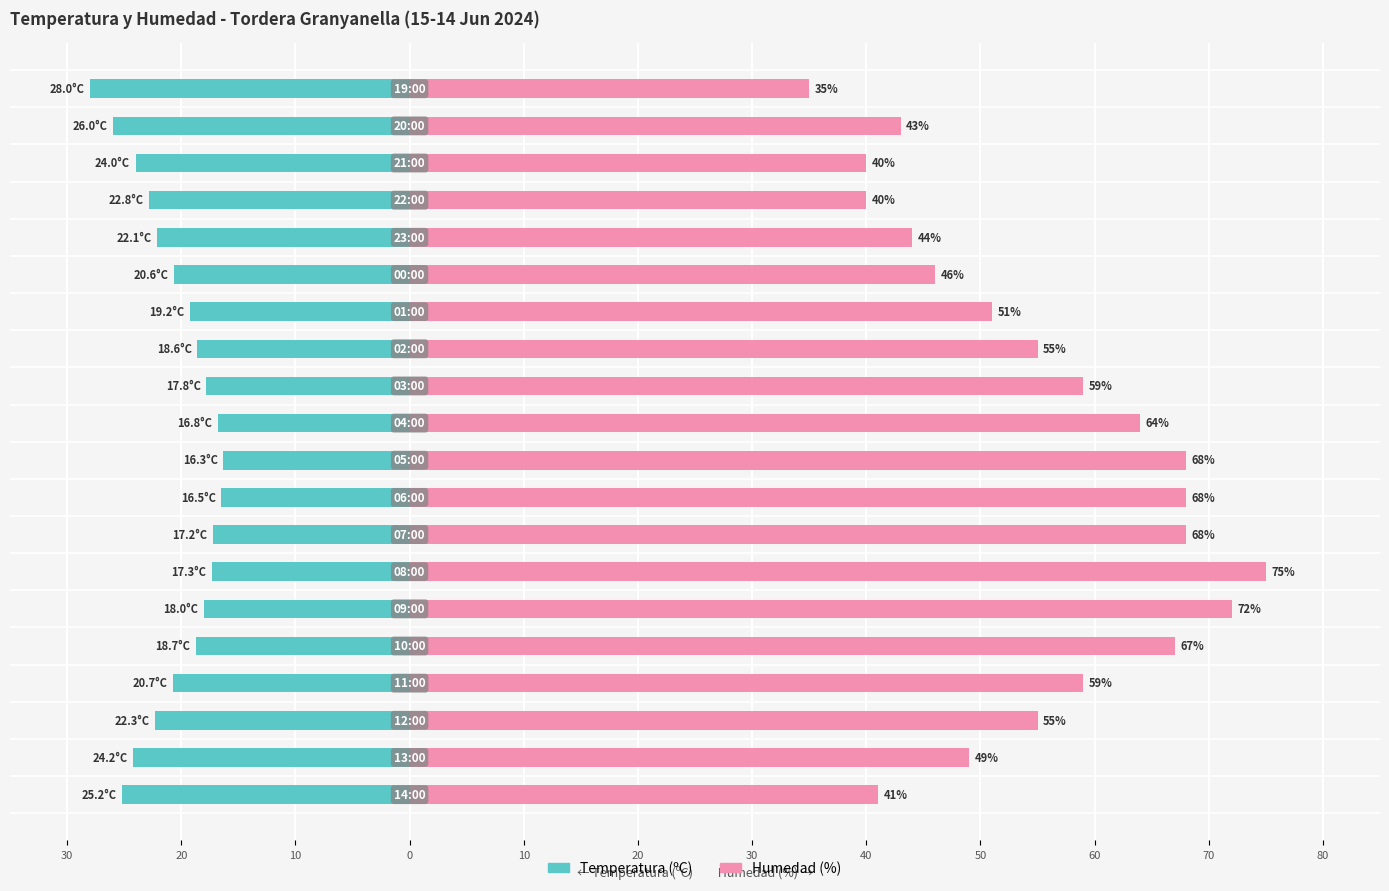

List the series in order of their peak value, lowest first.

Temperatura (ºC), Humedad (%)